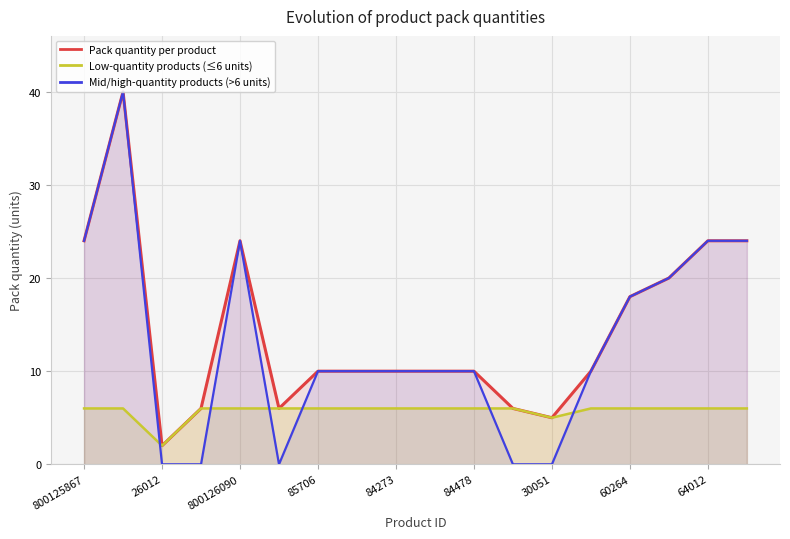

At how many categories does at least one series exceed 38?

1